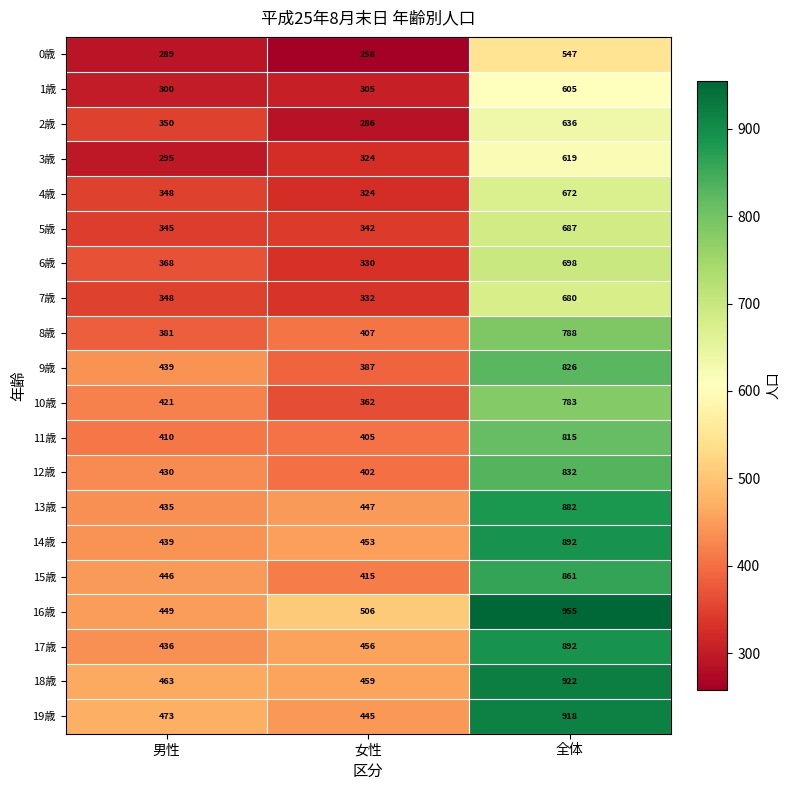

What is the difference between the maximum and minimum values in the 7歳 series?

348